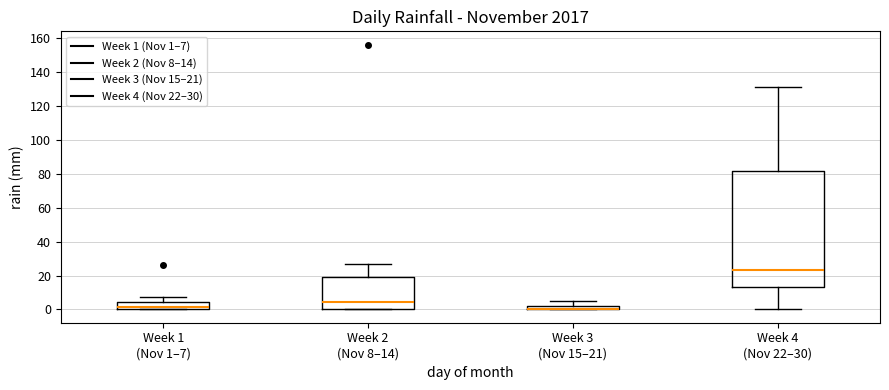

Where does the lower whisker of the box for Week 4 (Nov 22–30) end on the y-axis? The values are not printed on the chart, so give them approximately, as read against the axis.

0